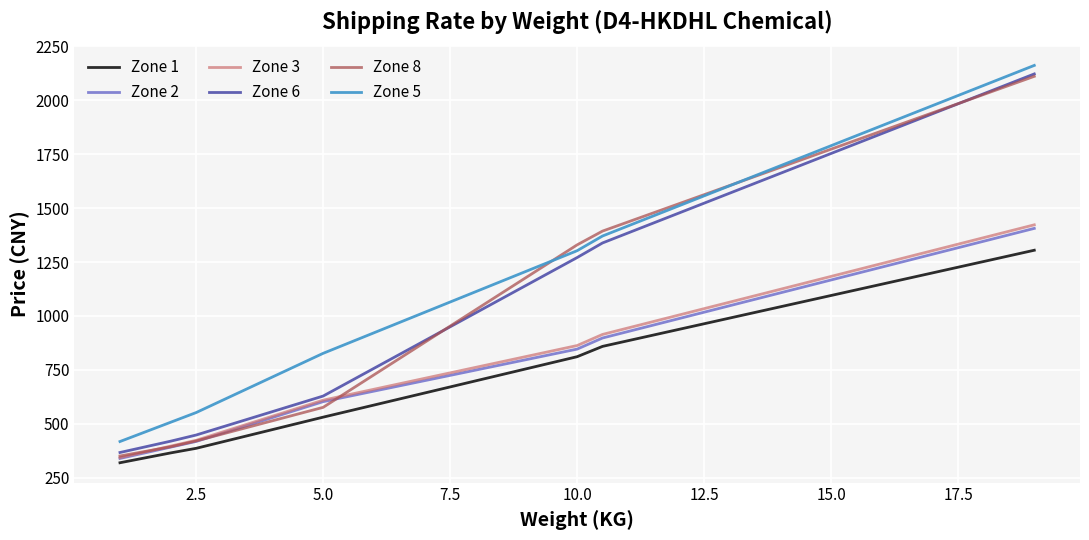

How many lines are shown in the chart?

6